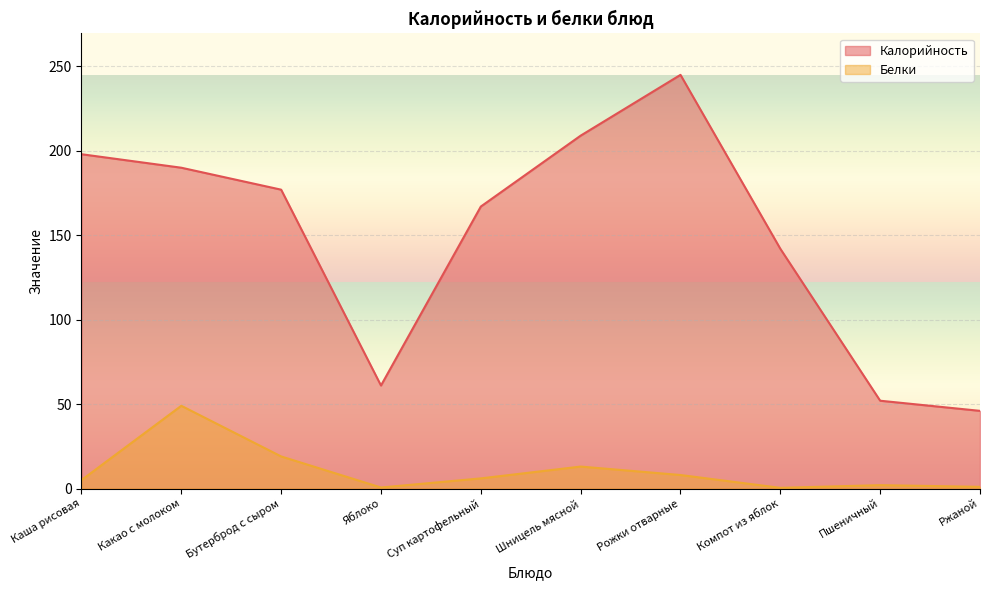

True or false: Белки and Калорийность intersect in this chart.

False